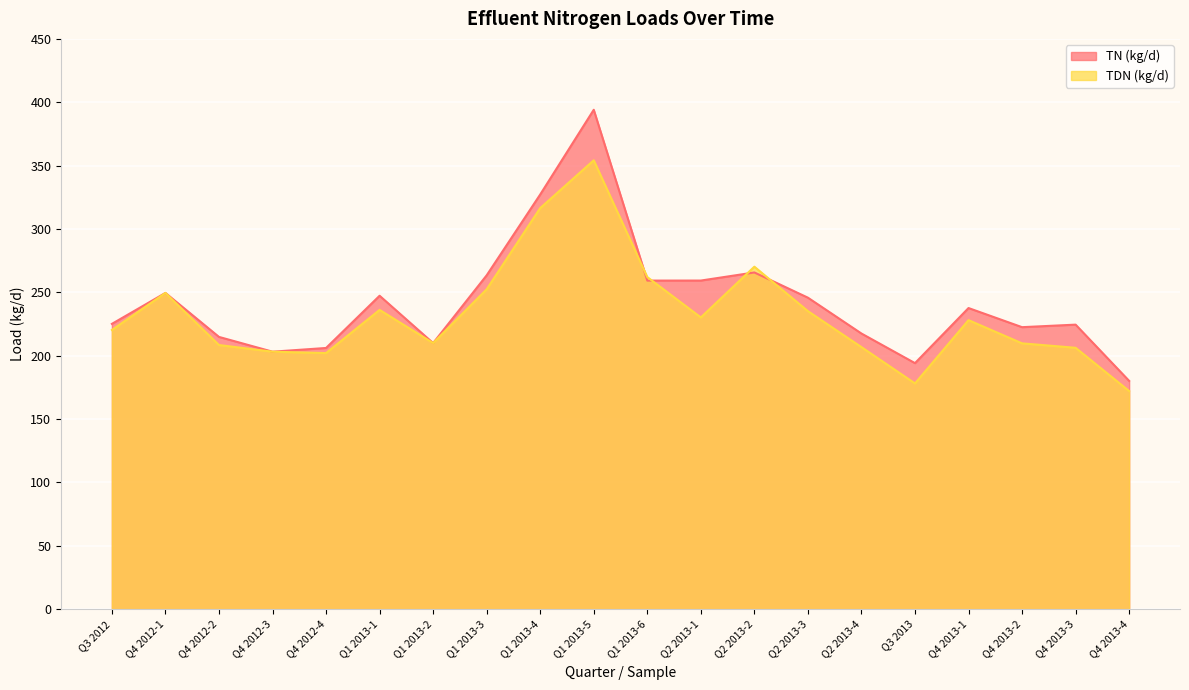

Between which two adjacent categories do TDN (kg/d) and TN (kg/d) first intersect?

Q1 2013-5 and Q1 2013-6